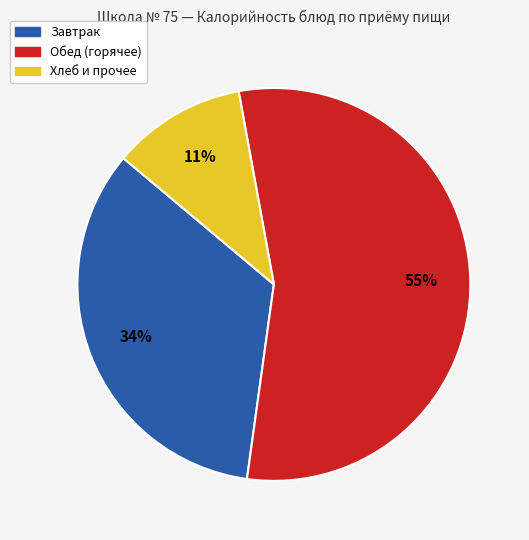

To the nearest percent, what is the average slice percentage?

33%